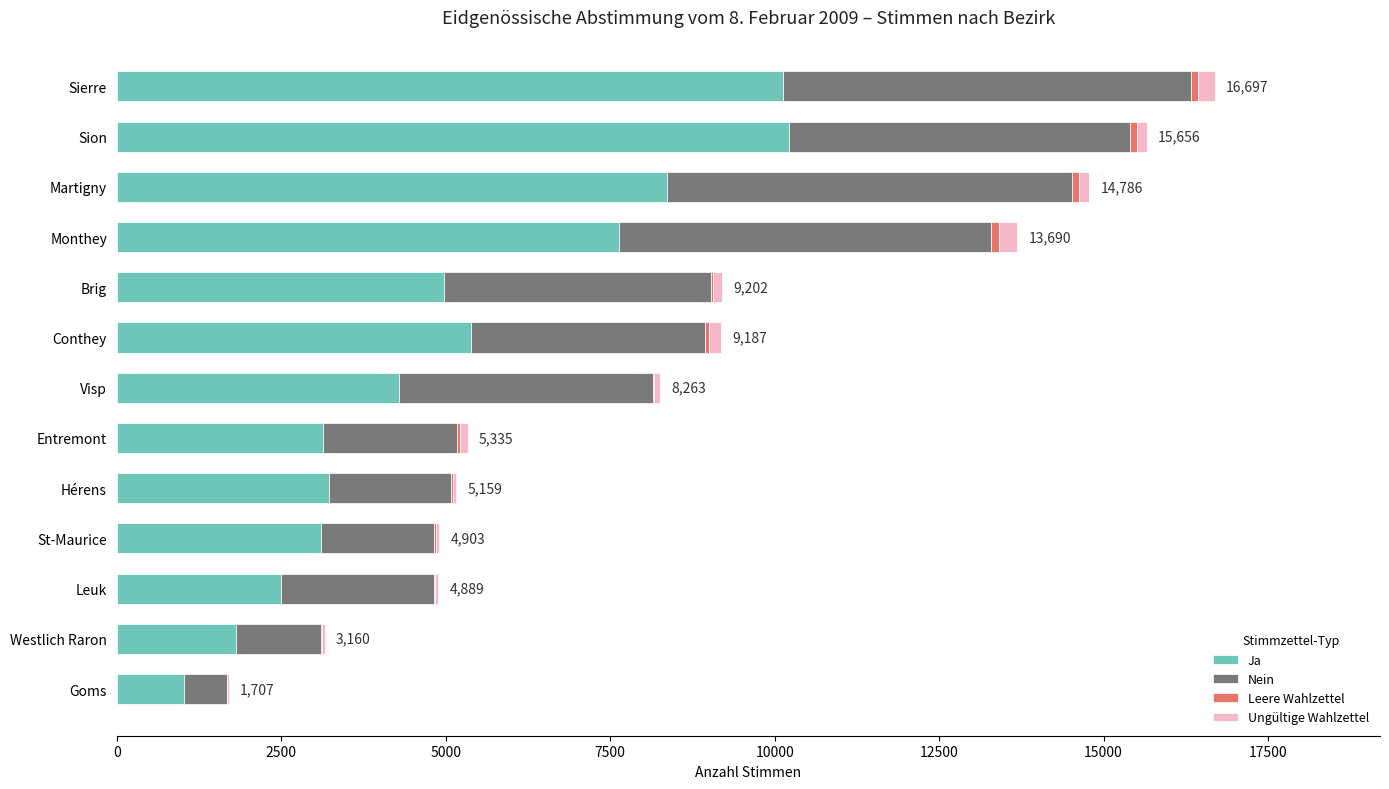

The value of Ja at Hérens is 706. True or false?

False